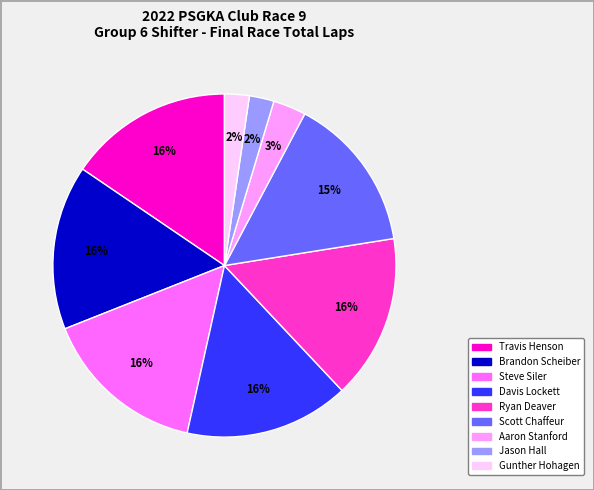

To the nearest percent, what is the average slice percentage?

11%